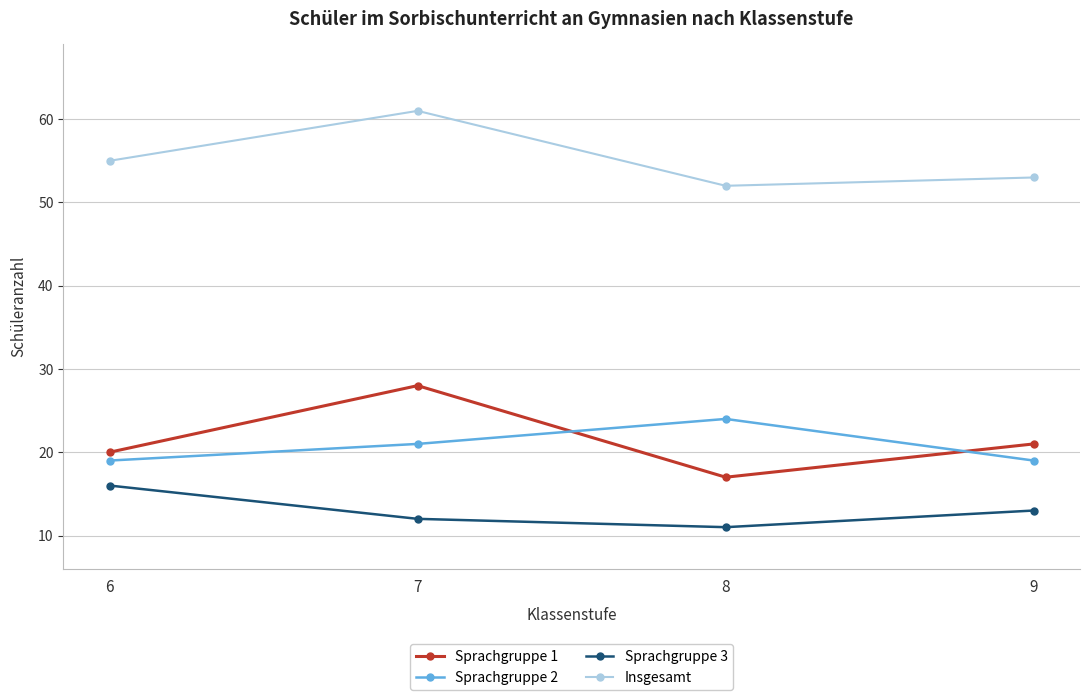

How many interior local peaks does the Sprachgruppe 2 series have?

1